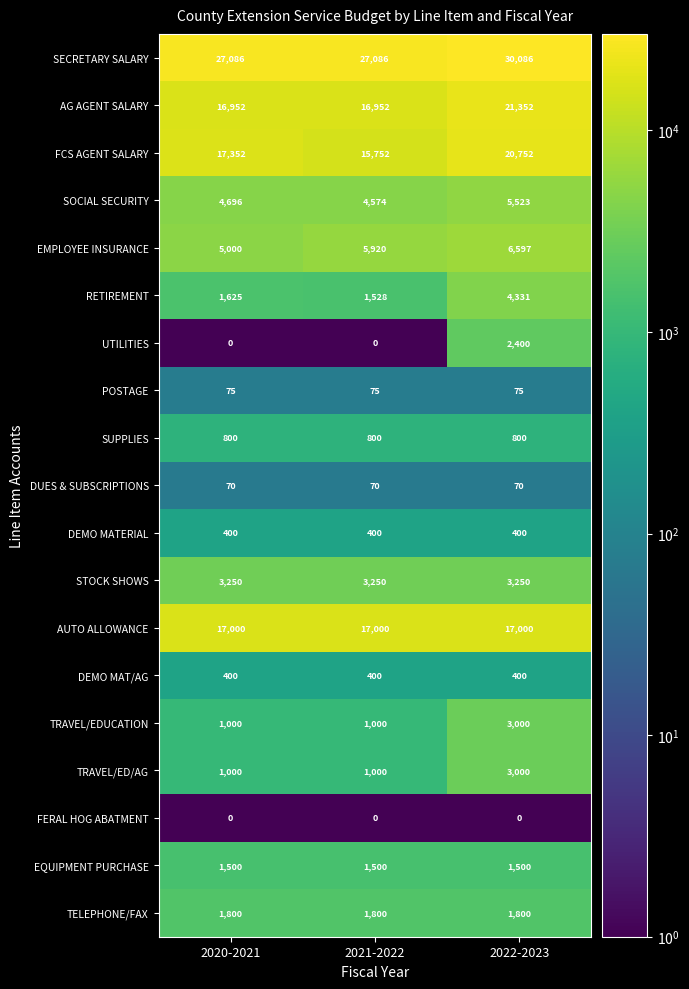

Which series has the largest total across all categories?

SECRETARY SALARY